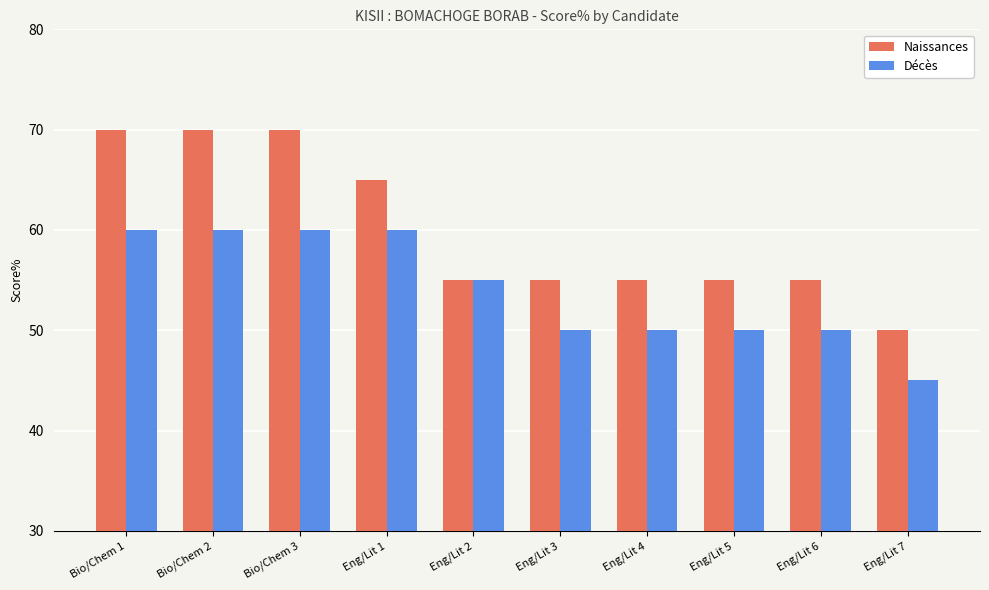

Between Bio/Chem 1 and Eng/Lit 4, which series saw the biggest shift?

Naissances